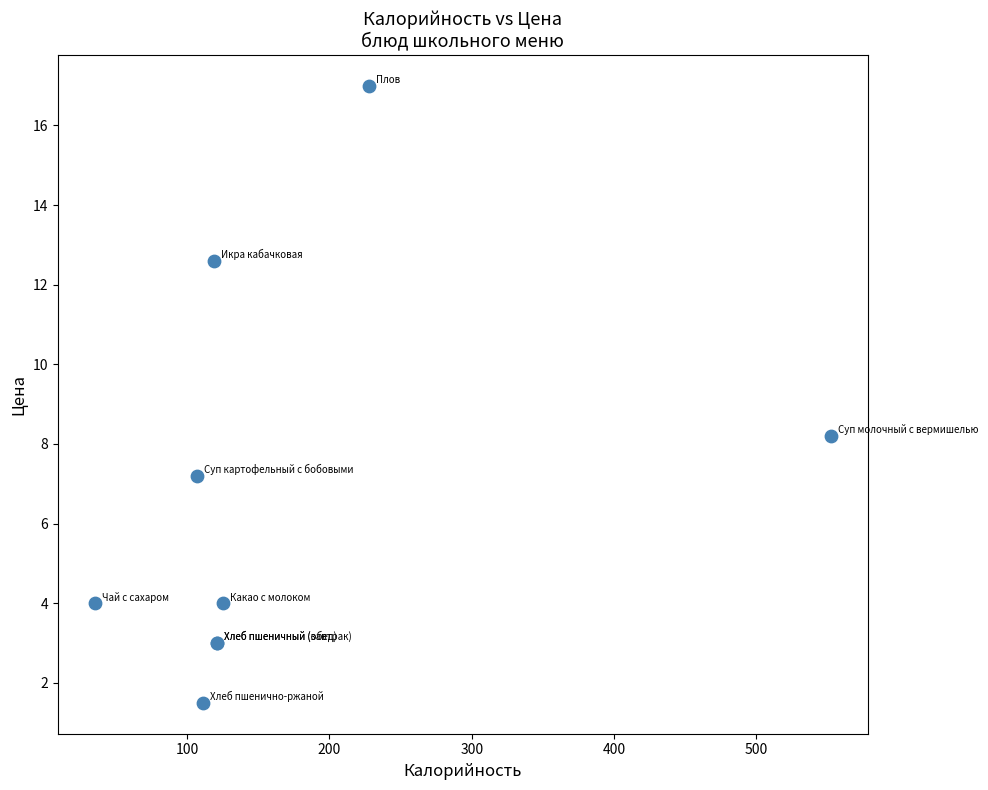

What Y value in the scatter plot is closest to 9?

8.2